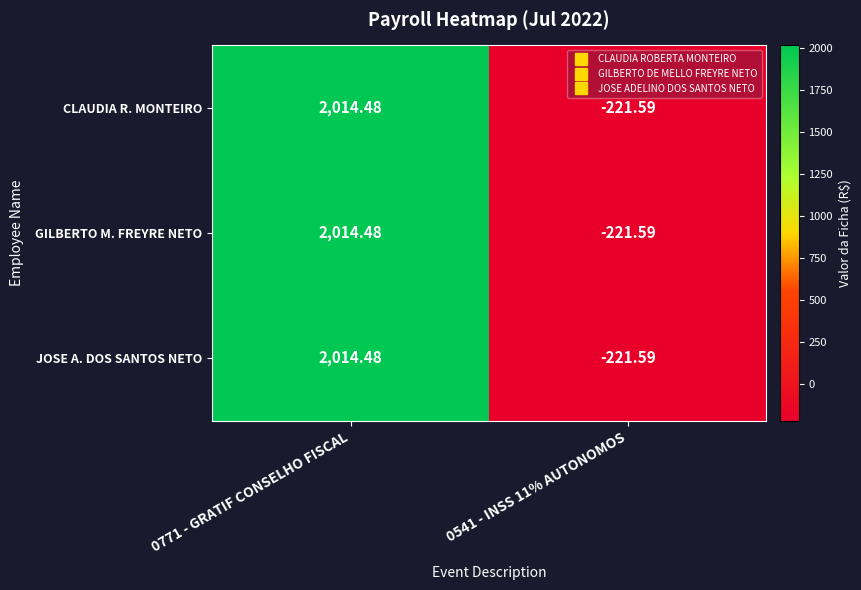

At which category does the chart reach its minimum across all series?

0541 - INSS 11% AUTONOMOS